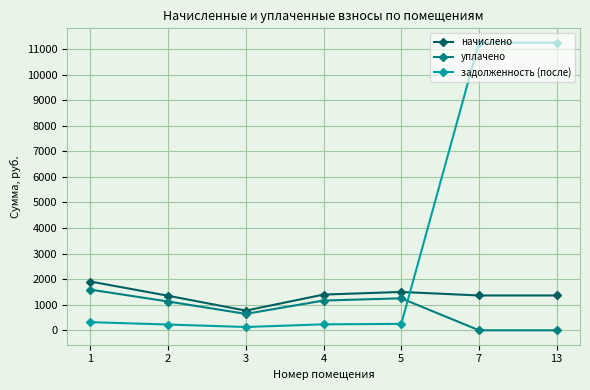

What is the total value across all series at 2?

2701.7